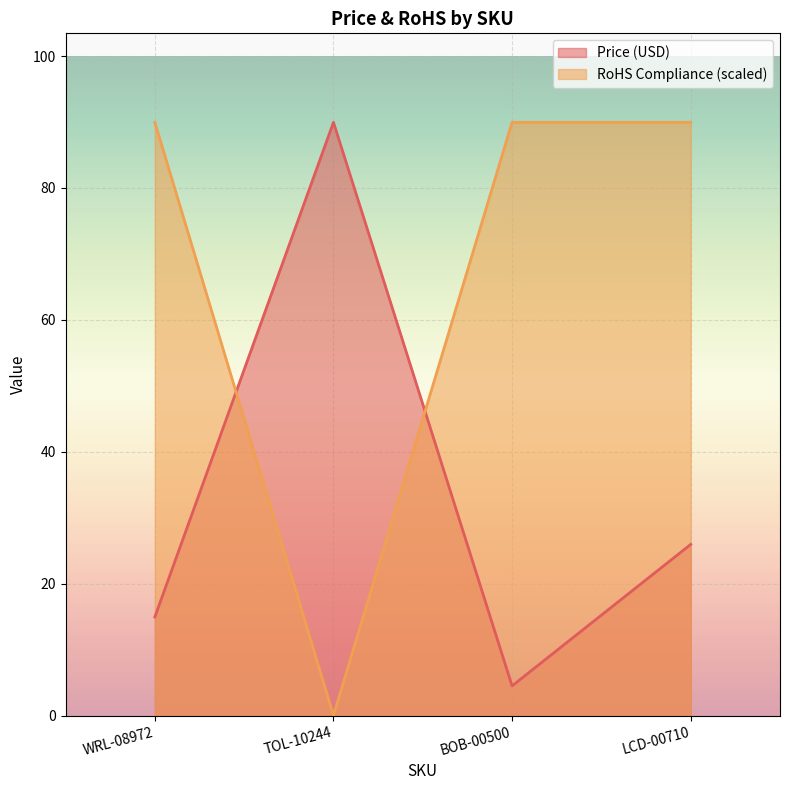

The value of RoHS Compliance at BOB-00500 is 90.0. True or false?

True